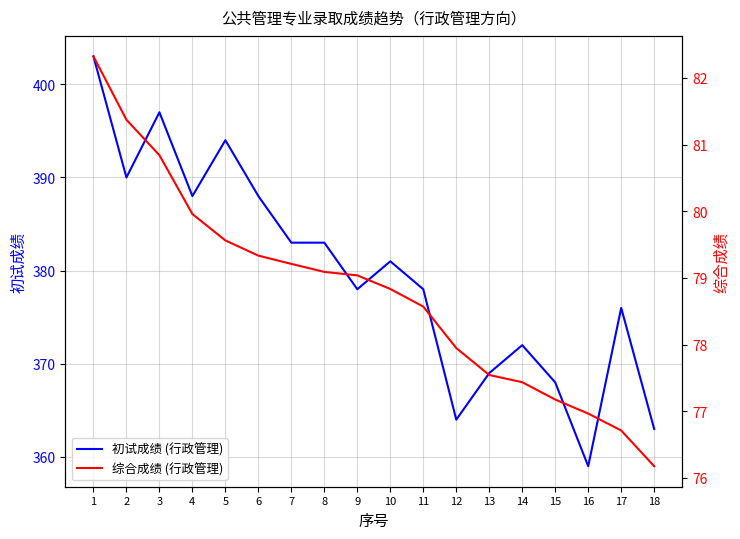

How many data points in 初试成绩 (行政管理) are less than 381?

9